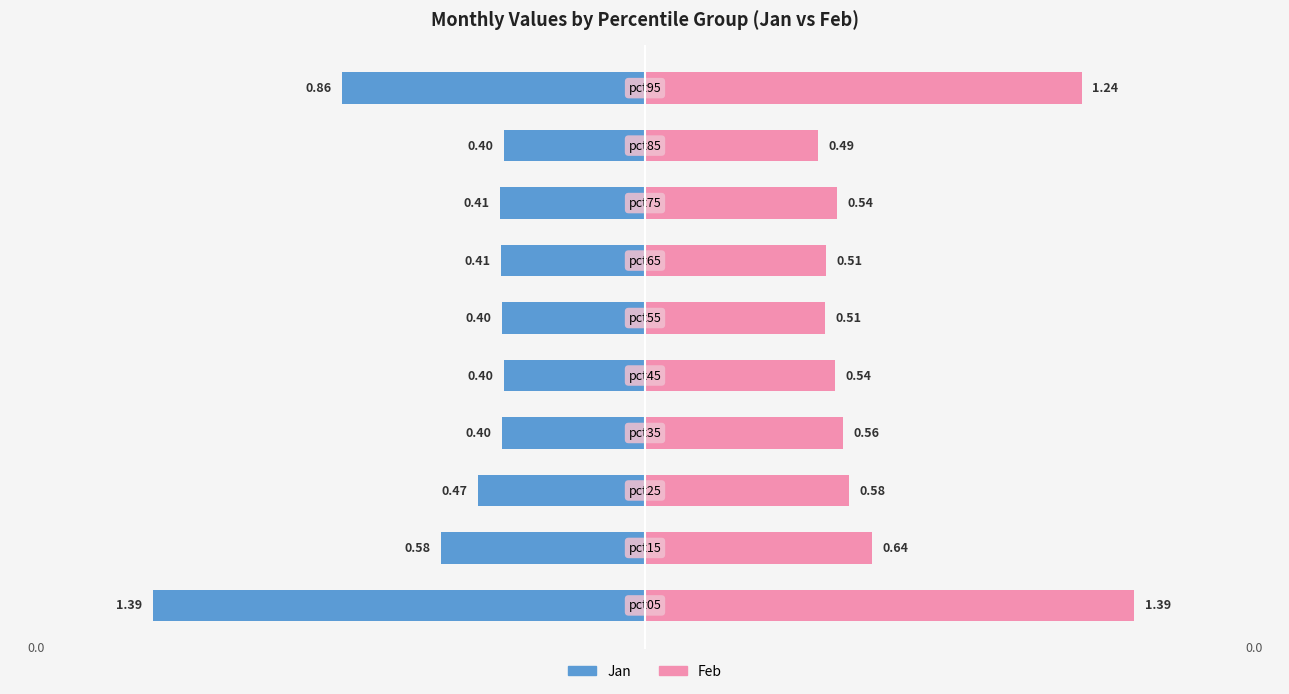

What is the value of the Jan bar at the 10th from the left?

-0.9